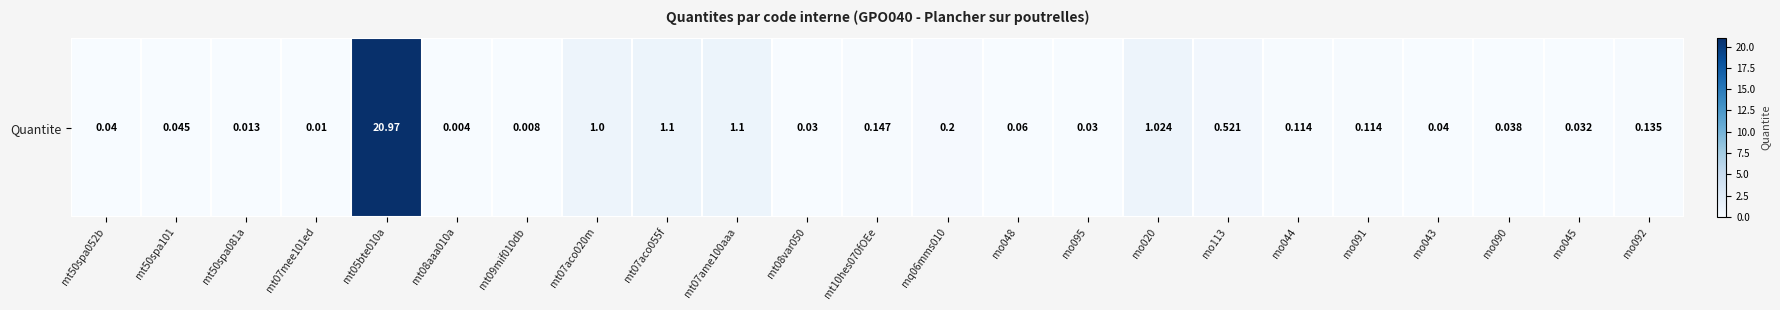

The chart shows a value of 1.0 at mt07aco020m. True or false?

True